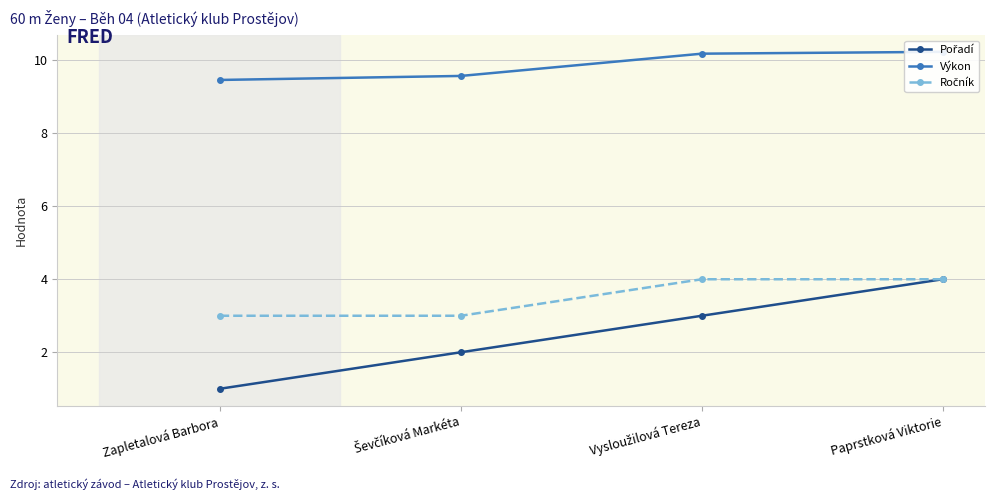

The value of Ročník at Zapletalová Barbora is 3.0. True or false?

True